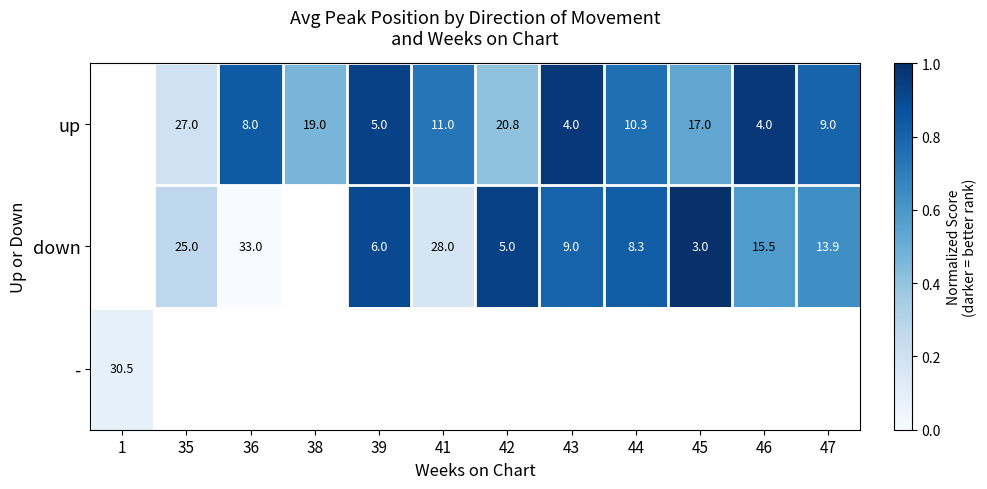

At which label does - reach its minimum?

1